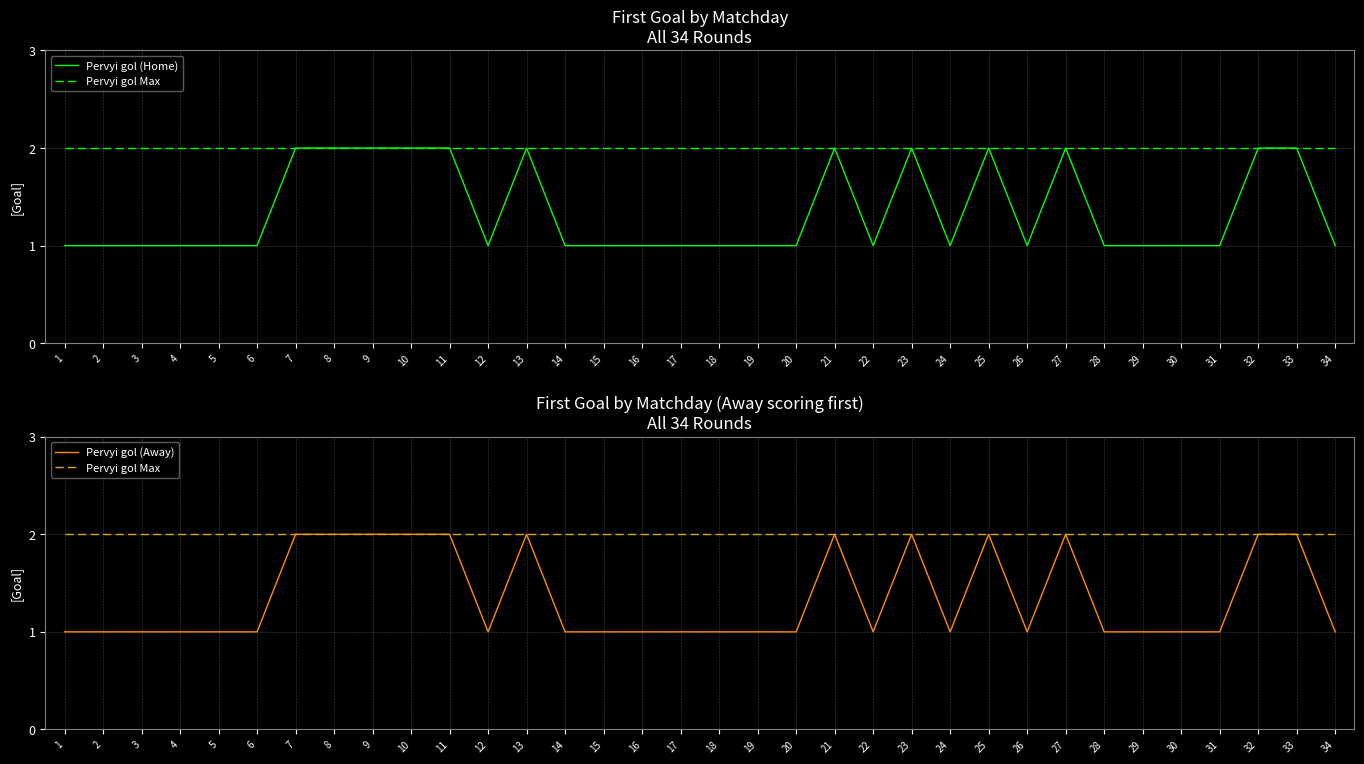

In Pervyi gol (Away), how many points are lower than both neighbors (excluding endpoints)?

4